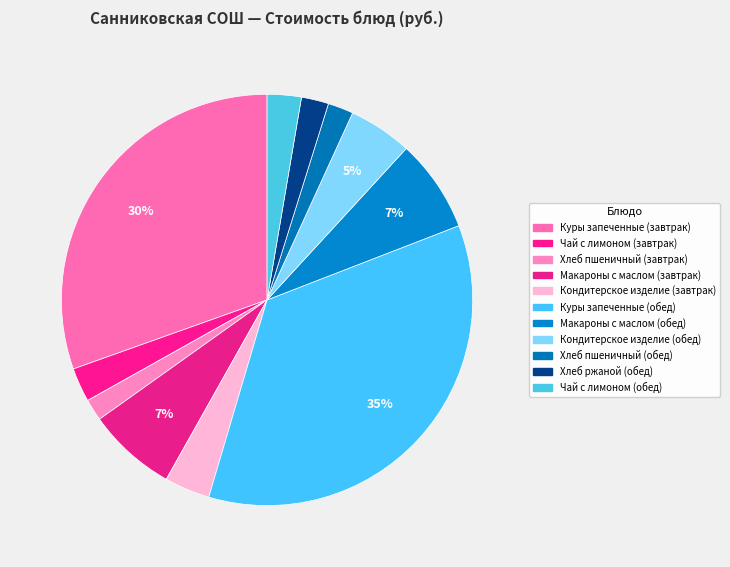

Combined, what portion of the pie is Кондитерское изделие (завтрак) and Чай с лимоном (завтрак)?

6.3%